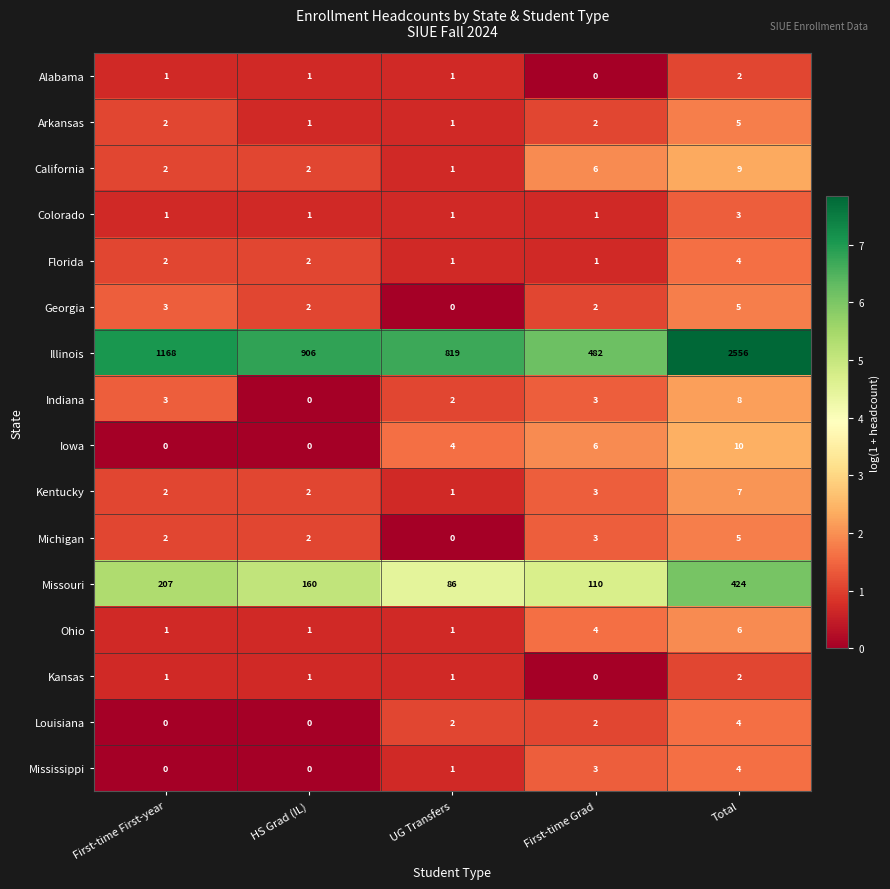

Which series has the largest total across all categories?

Illinois